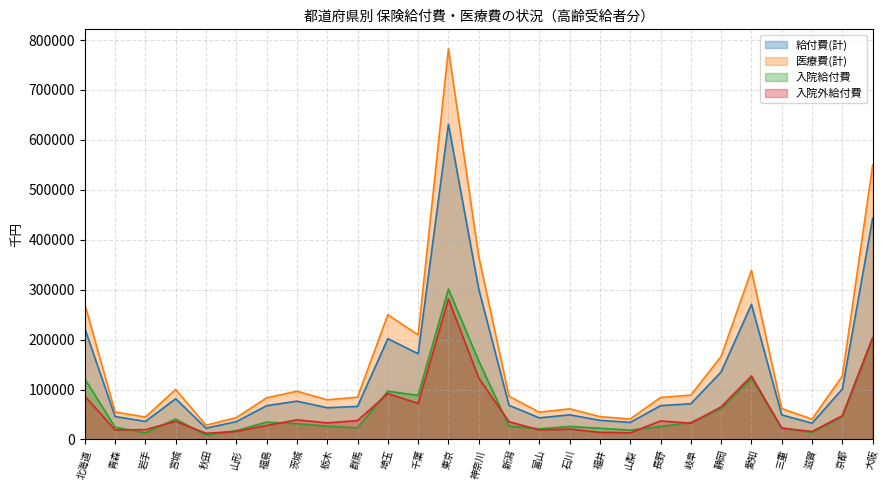

What is the average value of the 入院給付費 series?

60447.2